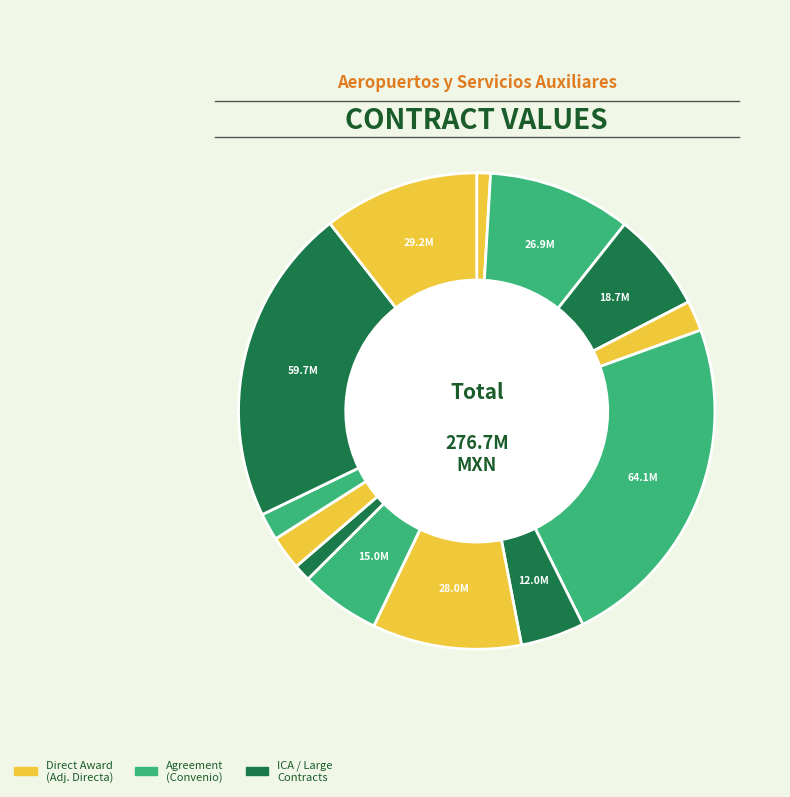

What is the smallest slice in the pie chart?

DTC-001-2014